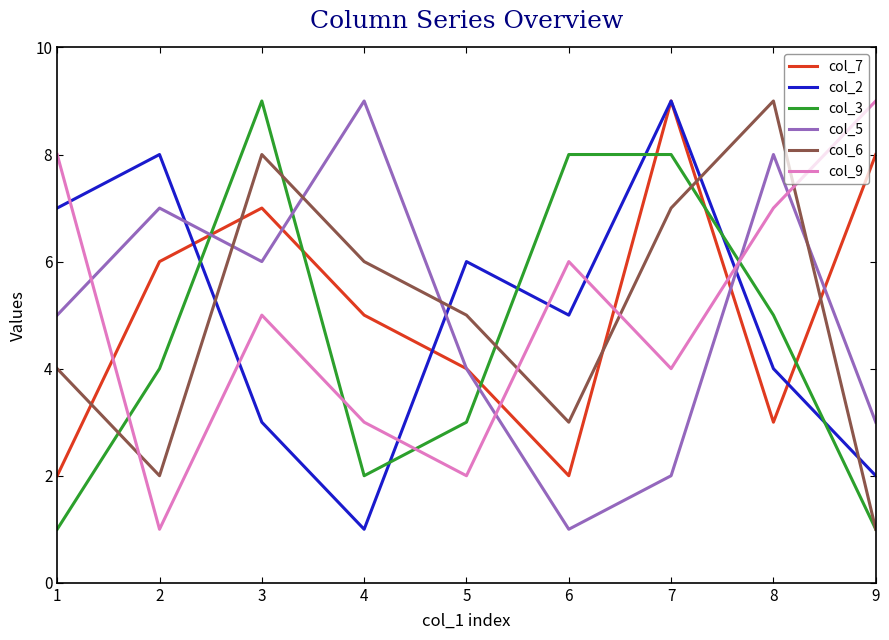

Does the chart have visible grid lines?

No